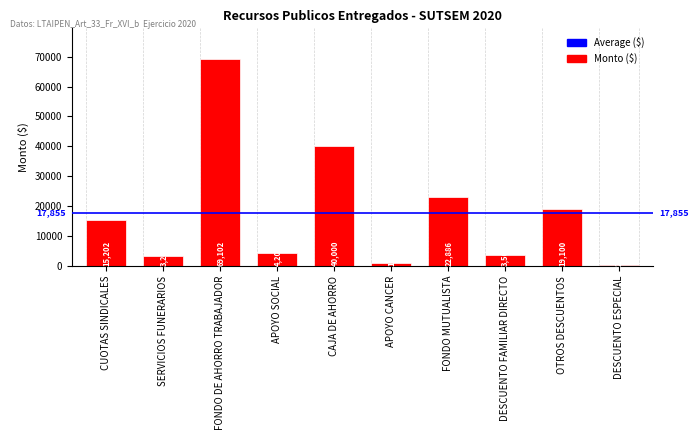

The chart shows a value of 40000.0 at CAJA DE AHORRO. True or false?

True